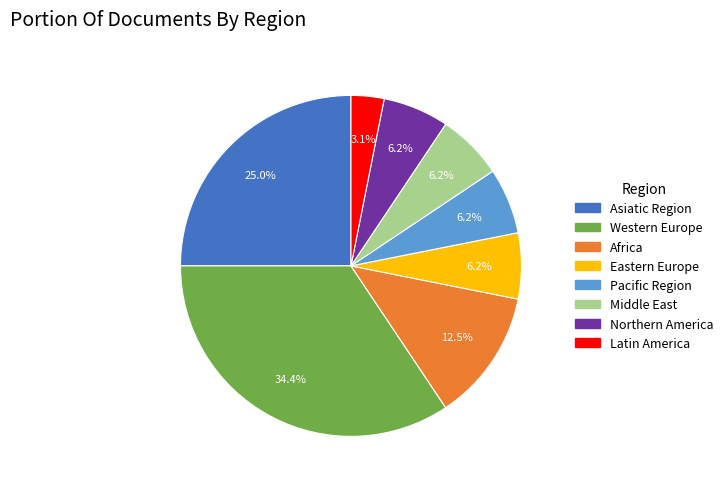

Which slice is the smallest?

Latin America